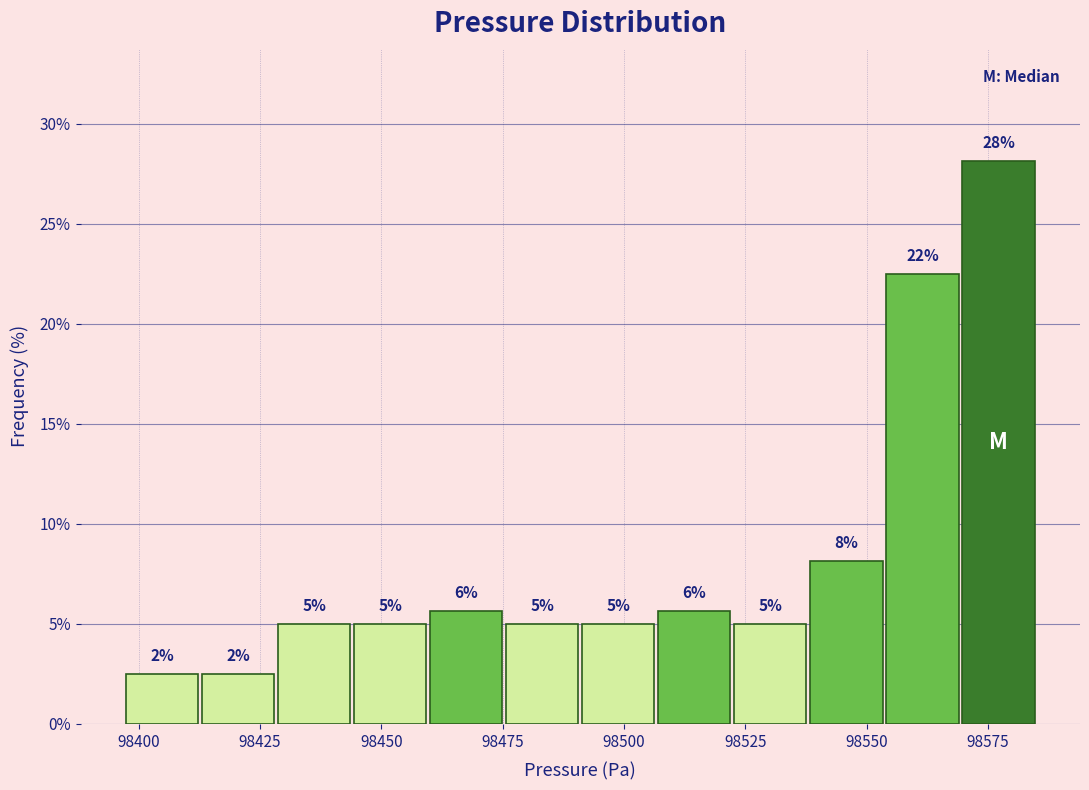

Around what value on the x-axis is the tallest bar? Give the approximate position of its centre, as read against the axis.

98575